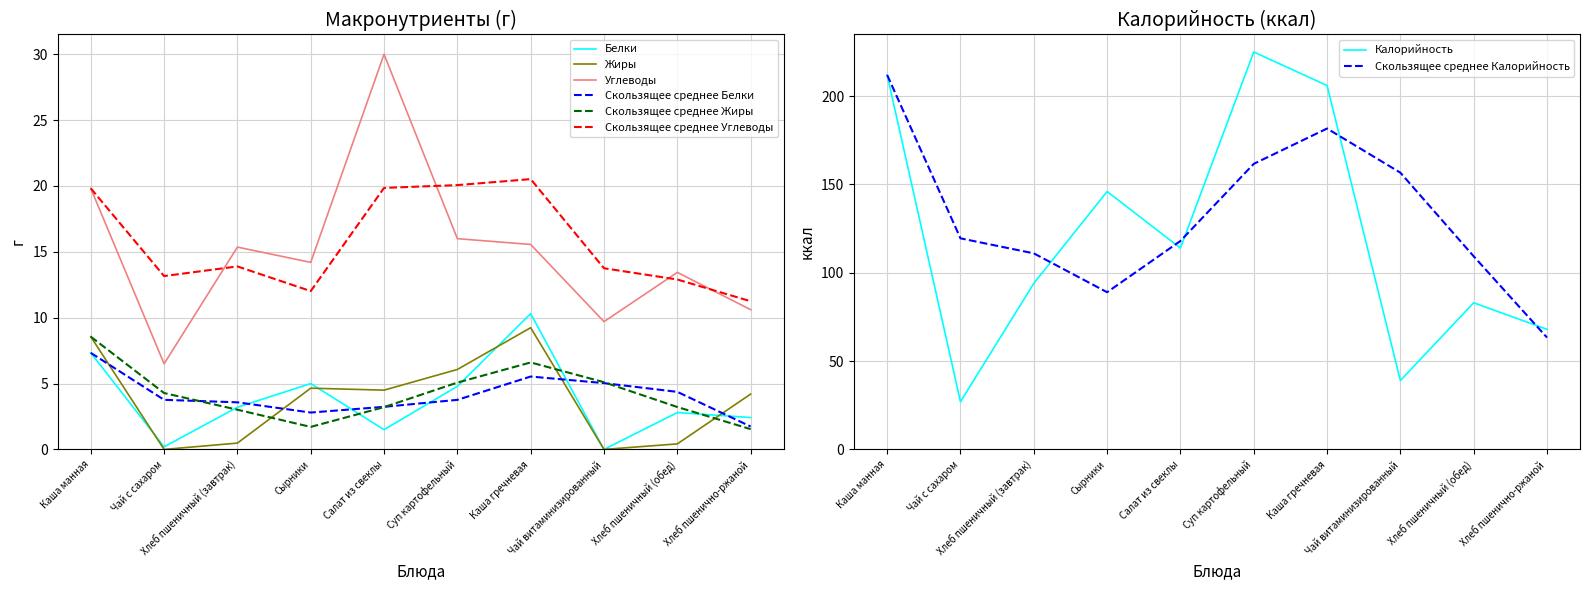

What is the value of the Жиры point at the 7th from the left?

9.2